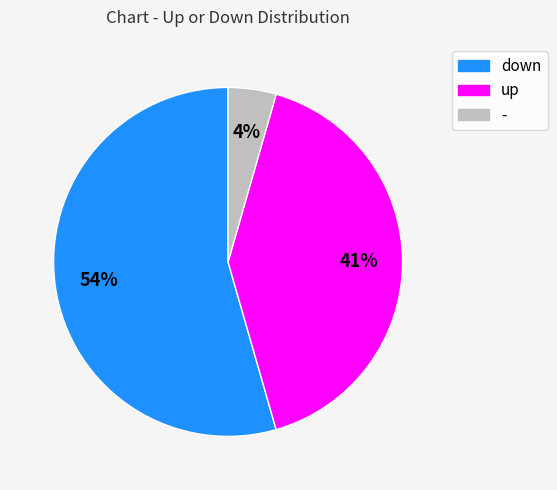

Does down account for over 50% of the chart?

Yes